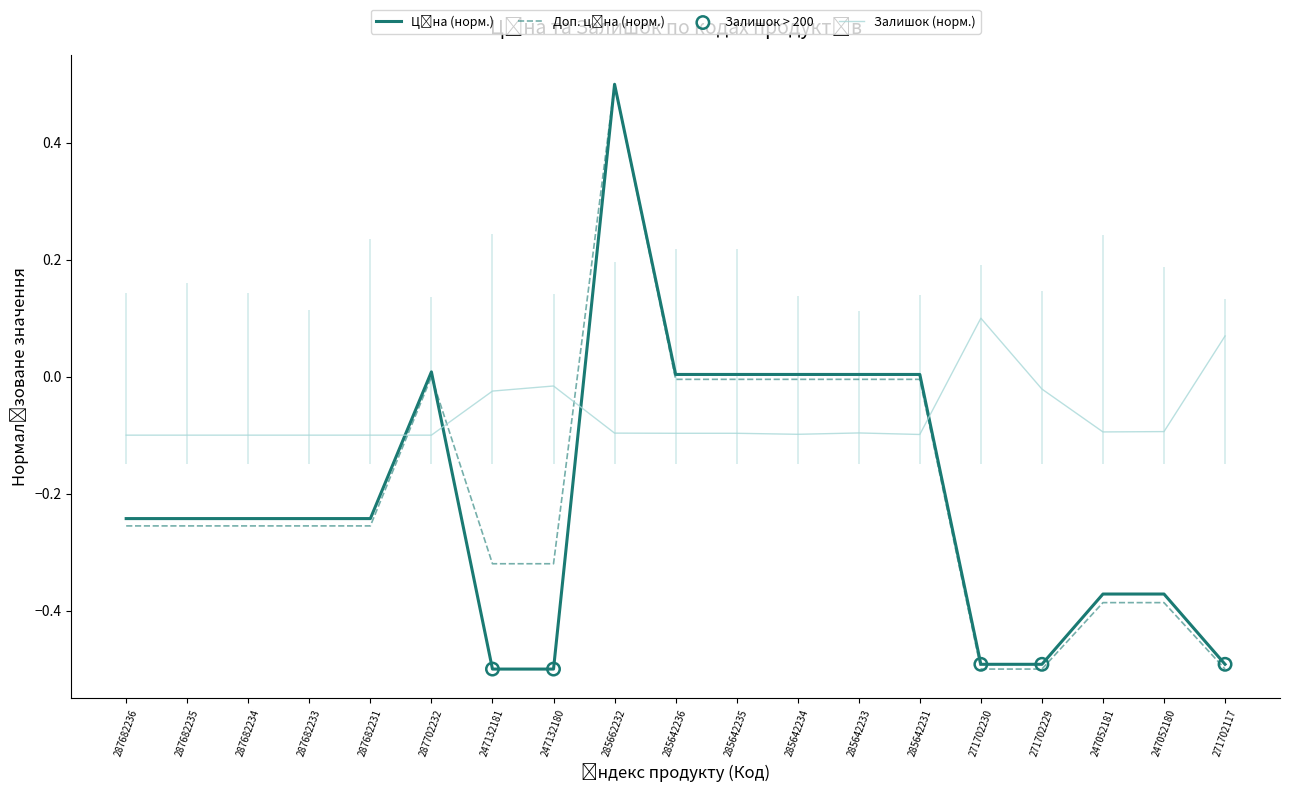

Which series has the largest total across all categories?

Залишок